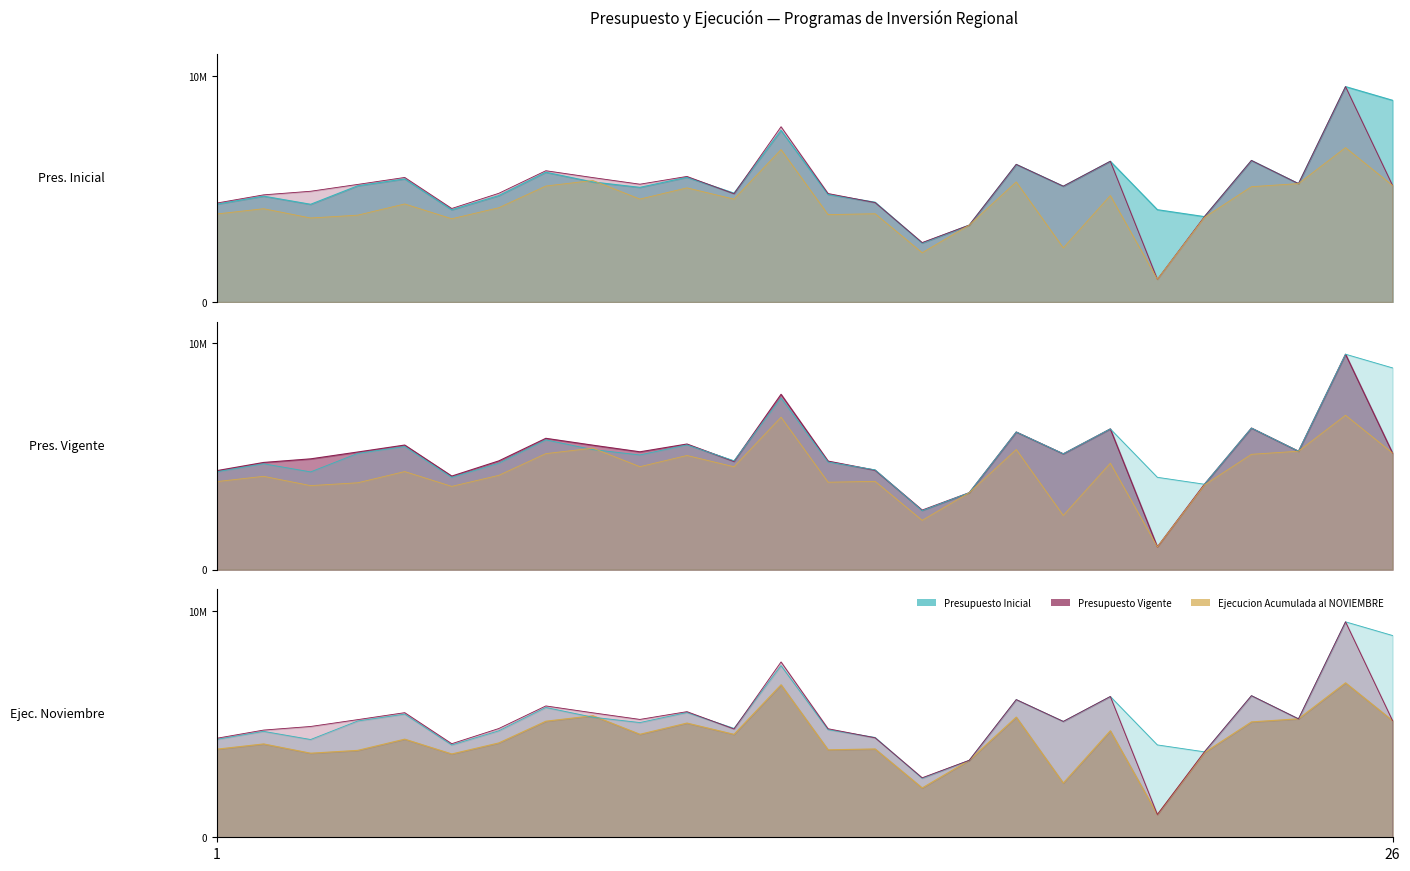

How many lines are shown in the chart?

3